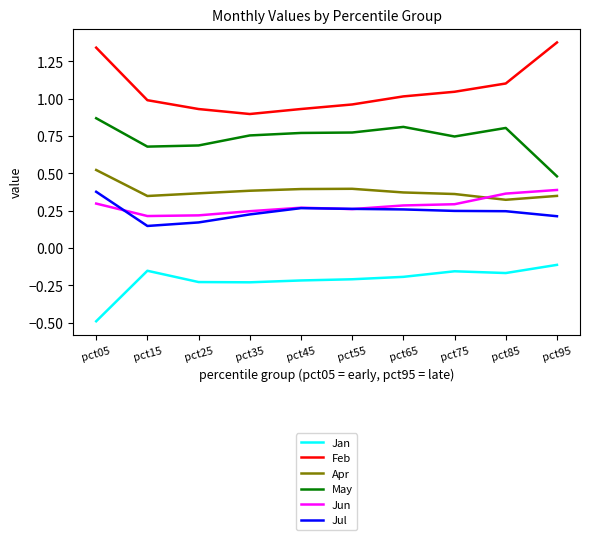

Which series has the largest total across all categories?

Feb